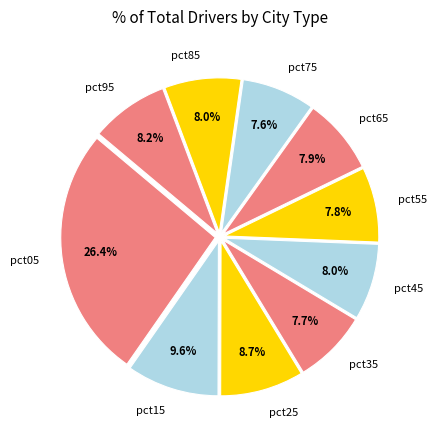

How much of the chart is everything except pct45?

92.0%